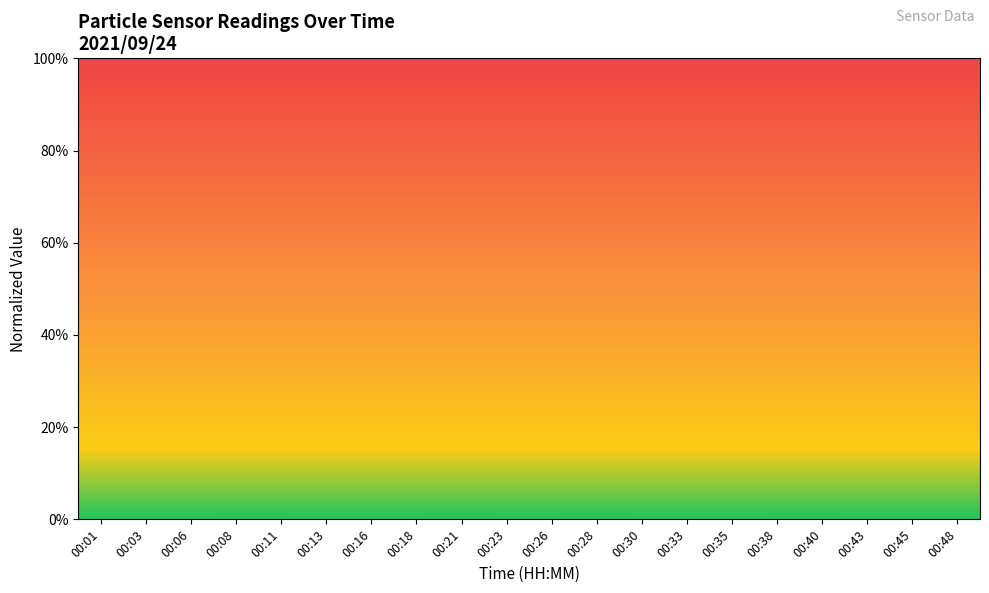

Is it true that Max_cycle equals 0.1 at 00:38?

False